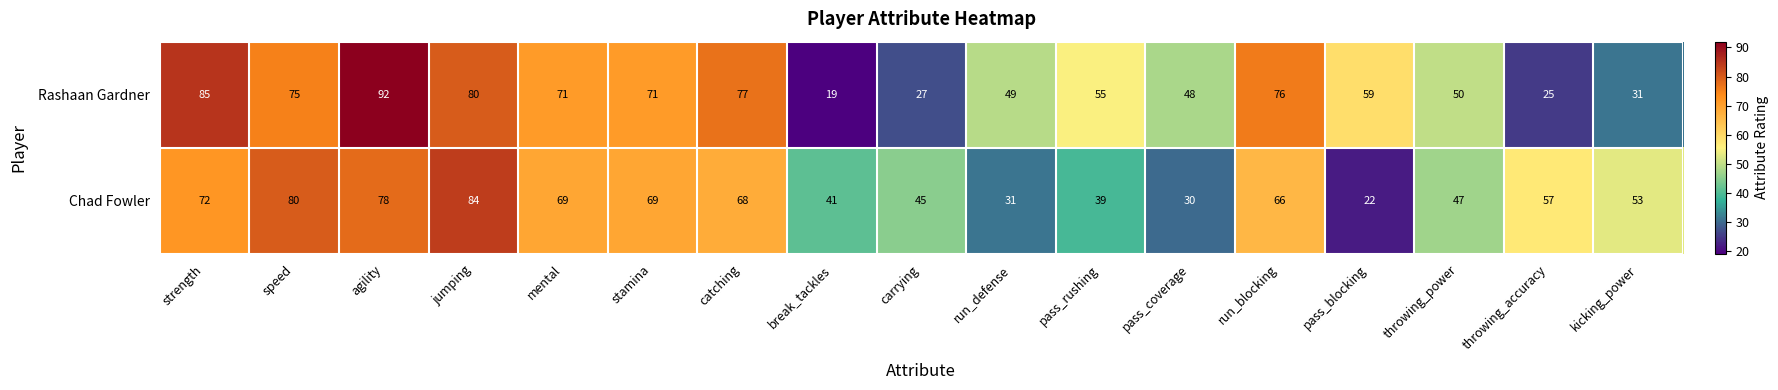

What is the difference between the second highest and second lowest values in the Rashaan Gardner series?

60